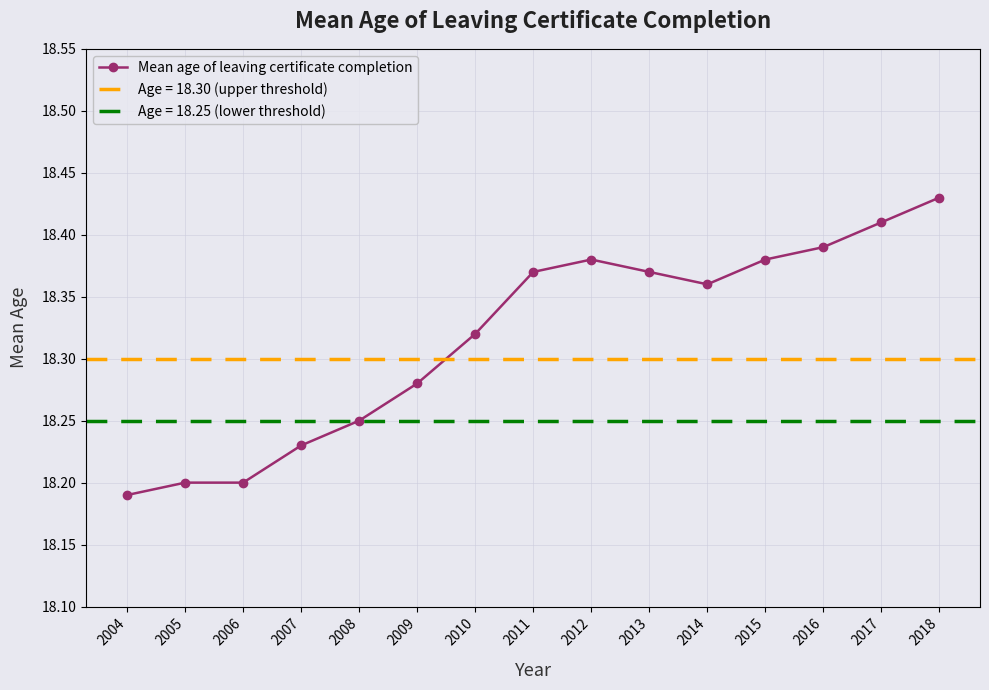

How many interior local peaks (higher than both neighbors) does the data have?

1